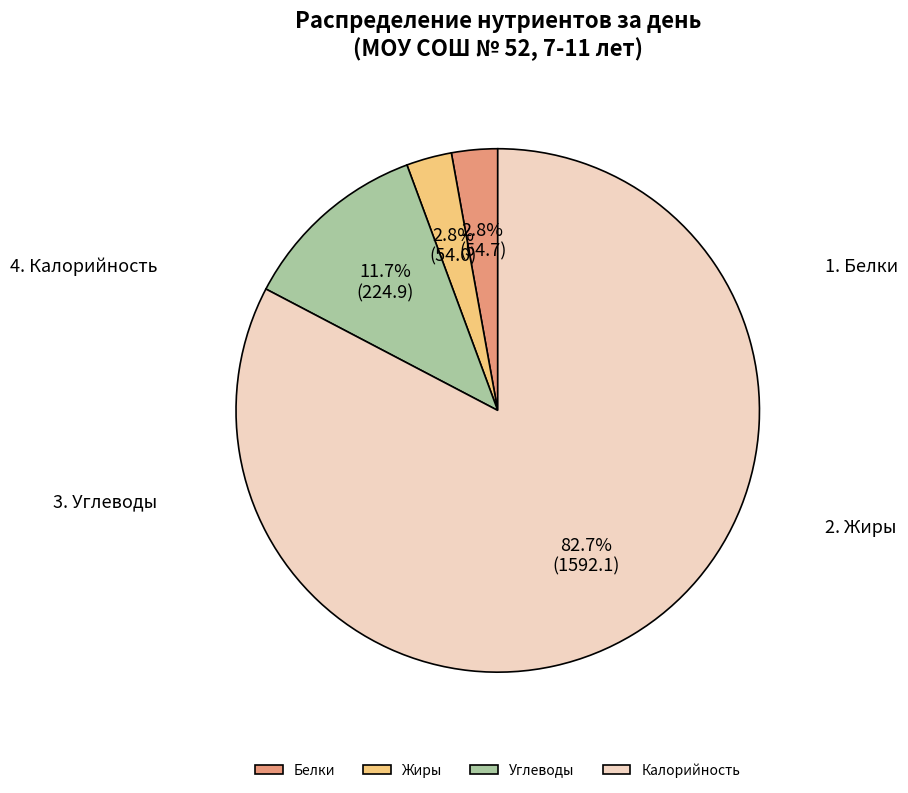

How much of the chart is everything except Жиры?

97.2%